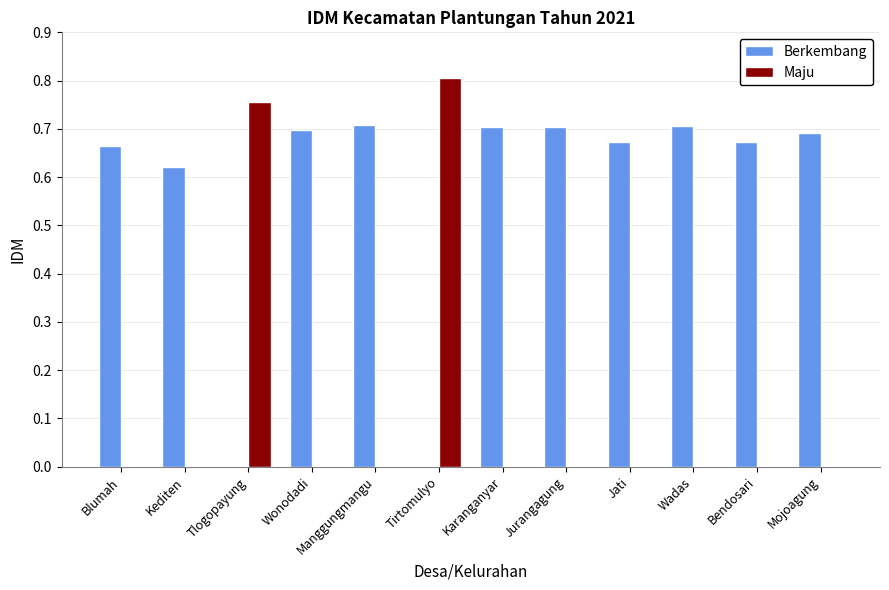

True or false: Maju has a value of 0.0 at Karanganyar.

True